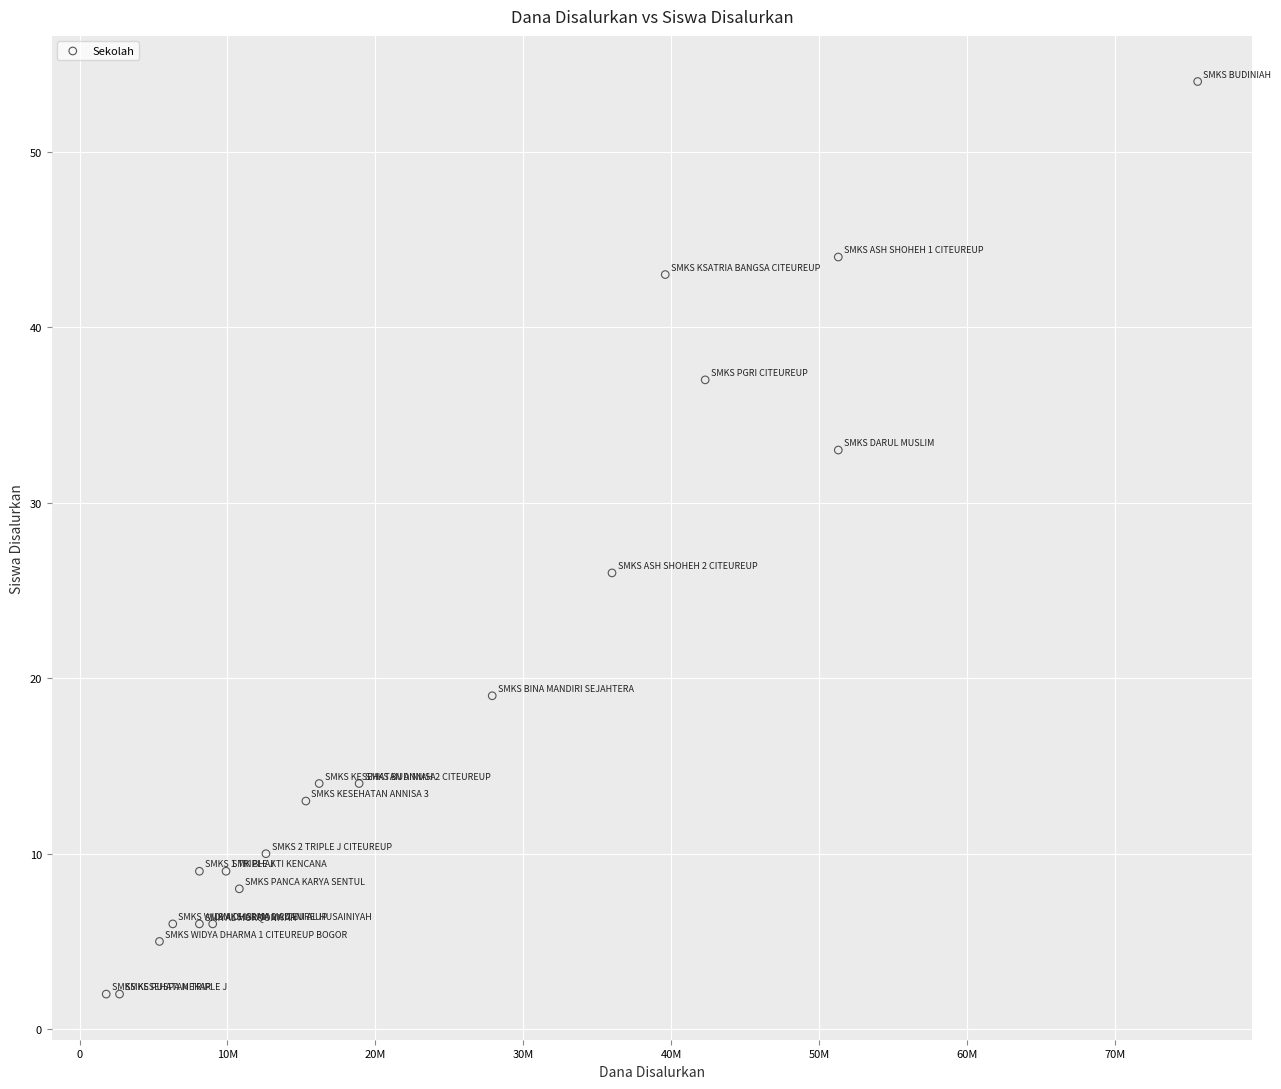

What Y value in the scatter plot is closest to 28?

26